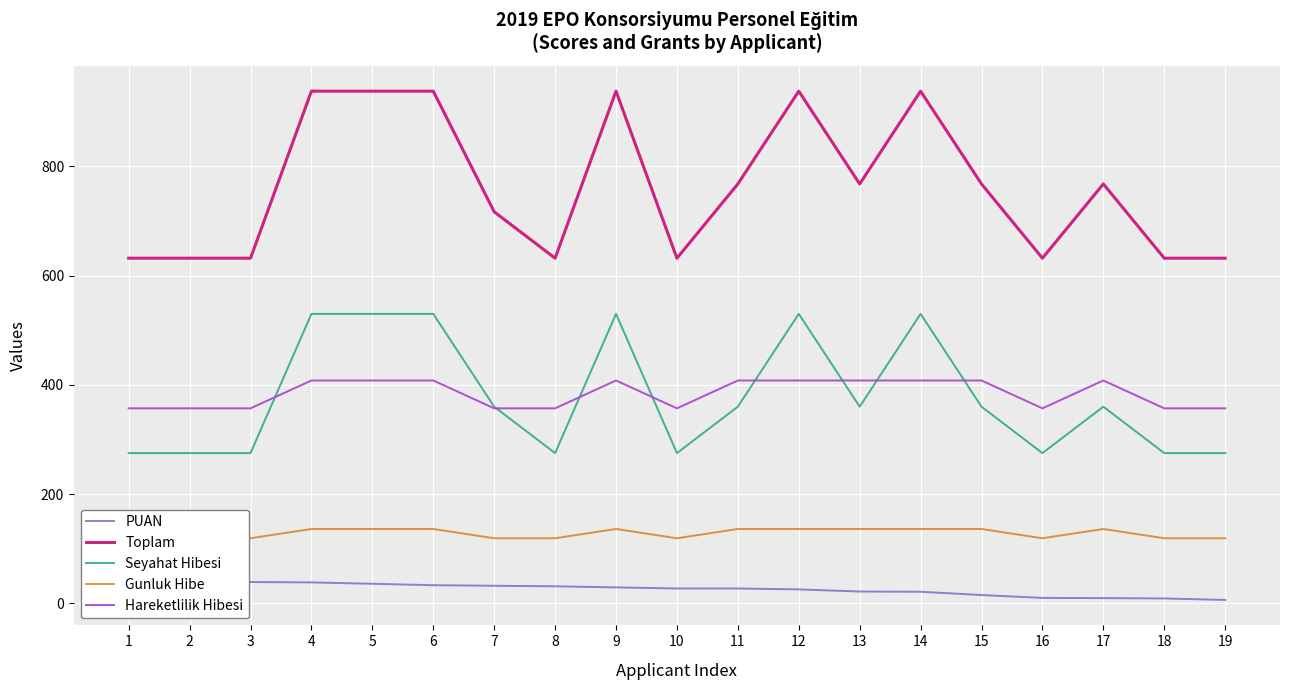

What is the total value across all series at 8?

1414.0